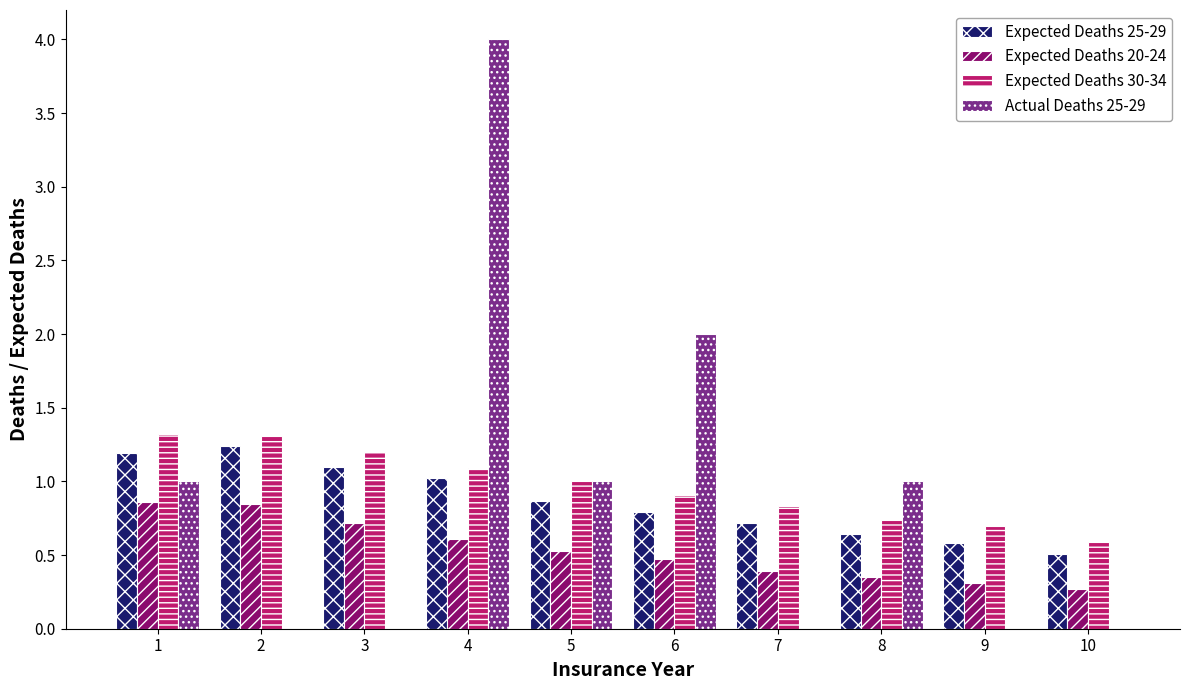

At which category is the sum across all series the highest?

4